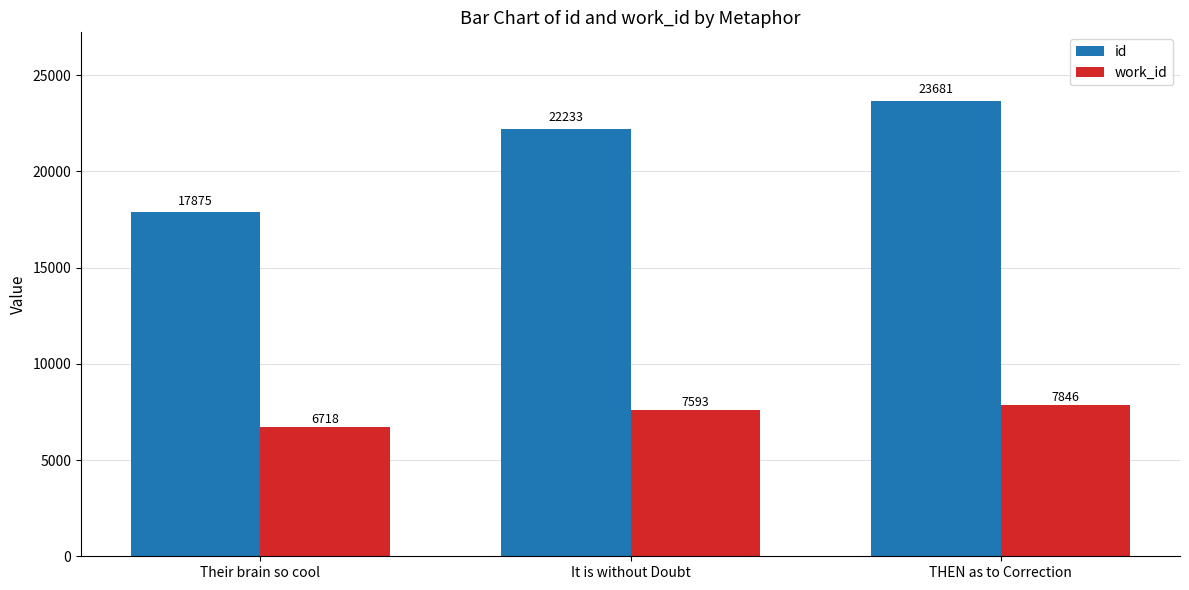

At which label is work_id closest to 7282?

It is without Doubt